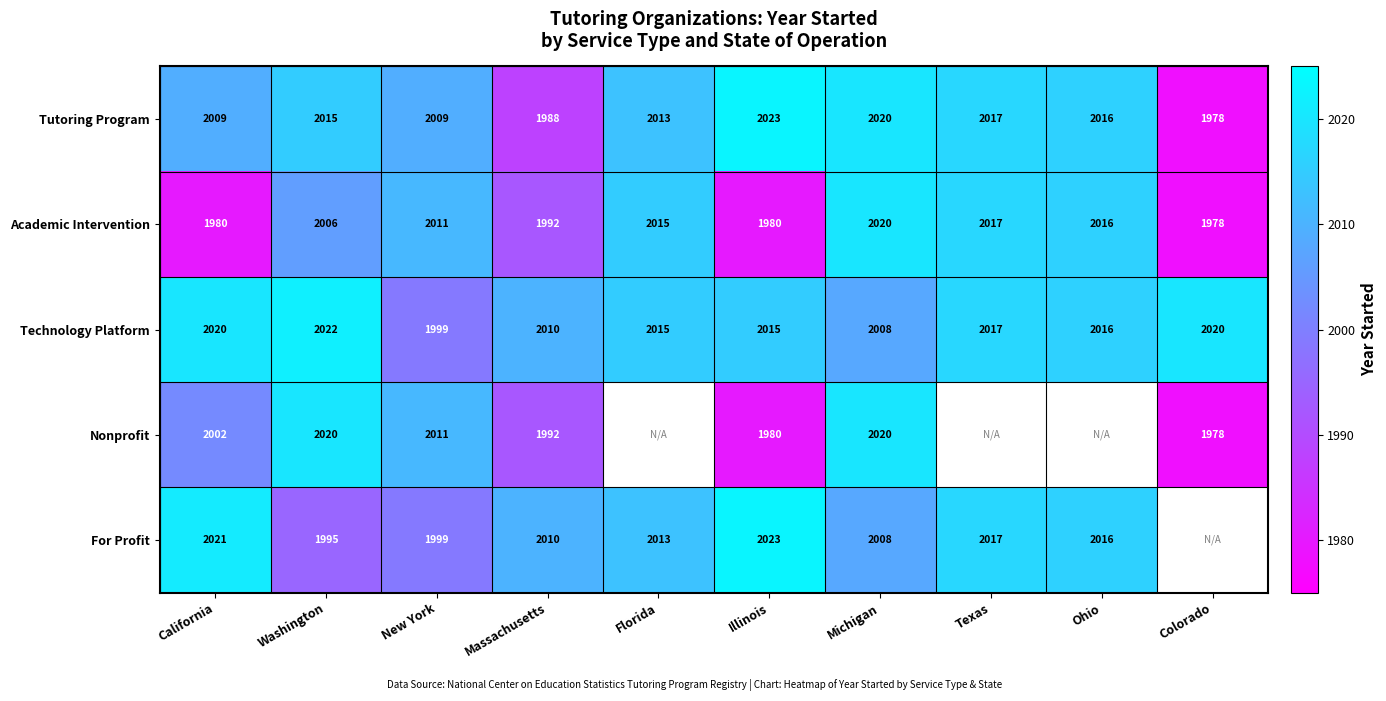

Is it true that Technology Platform equals 3102 at California?

False